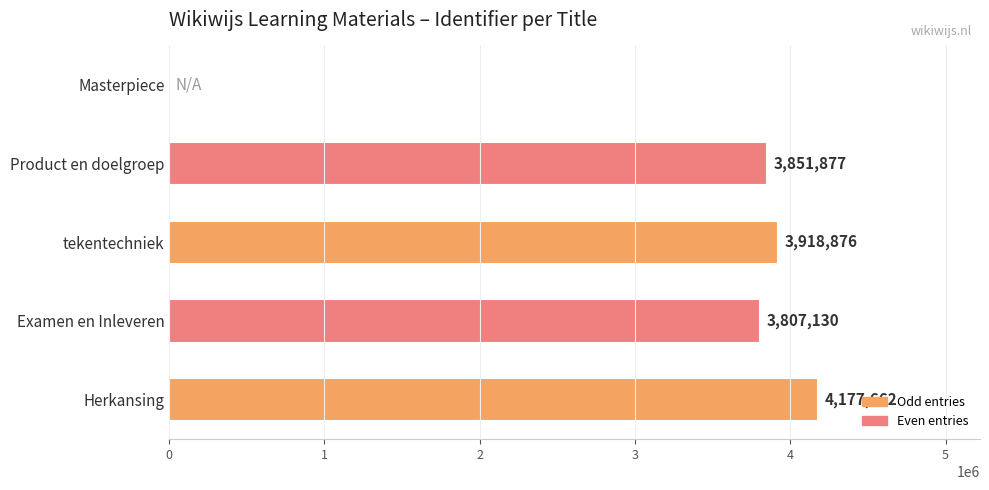

Reading bottom to top, list all the values displayed in this chart.

Herkansing=4177662	Examen en Inleveren=3807130	tekentechniek=3918876	Product en doelgroep=3851877	Masterpiece=0